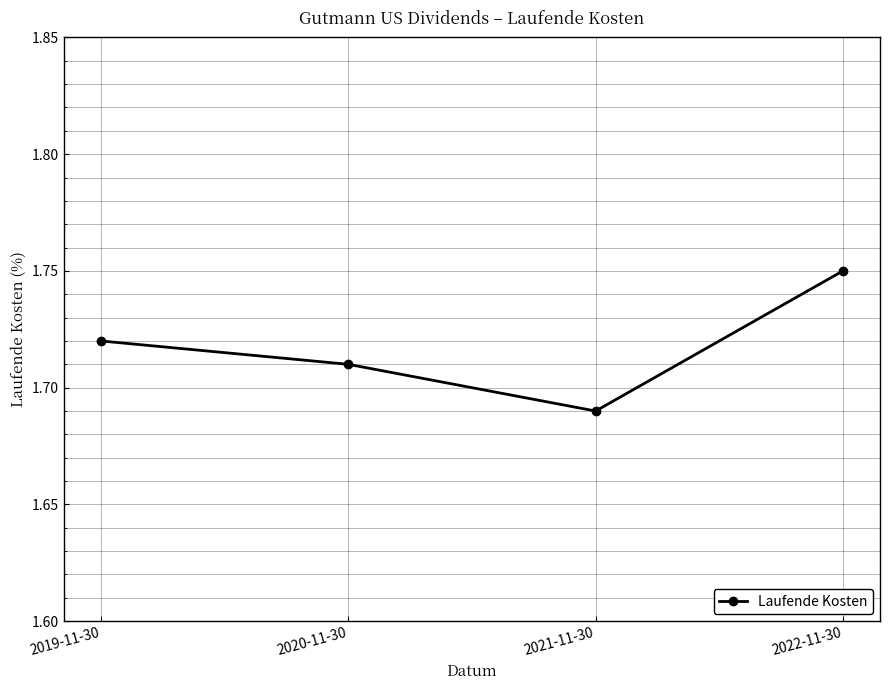

True or false: the data has more than 0 interior local peaks.

False